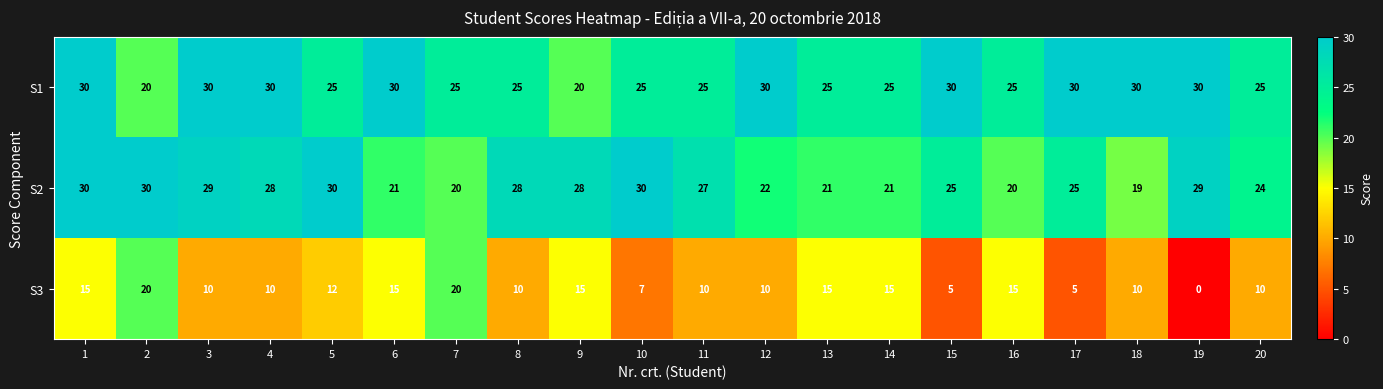

True or false: S2 has a value of 28 at 8.

True